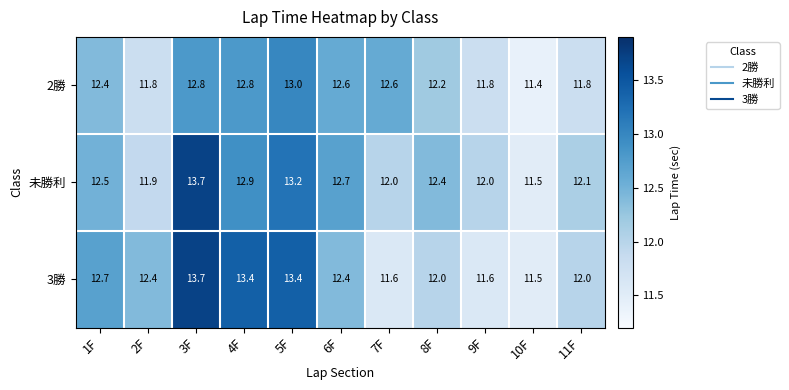

What is the spread (max minus min) of values at 8F?

0.4